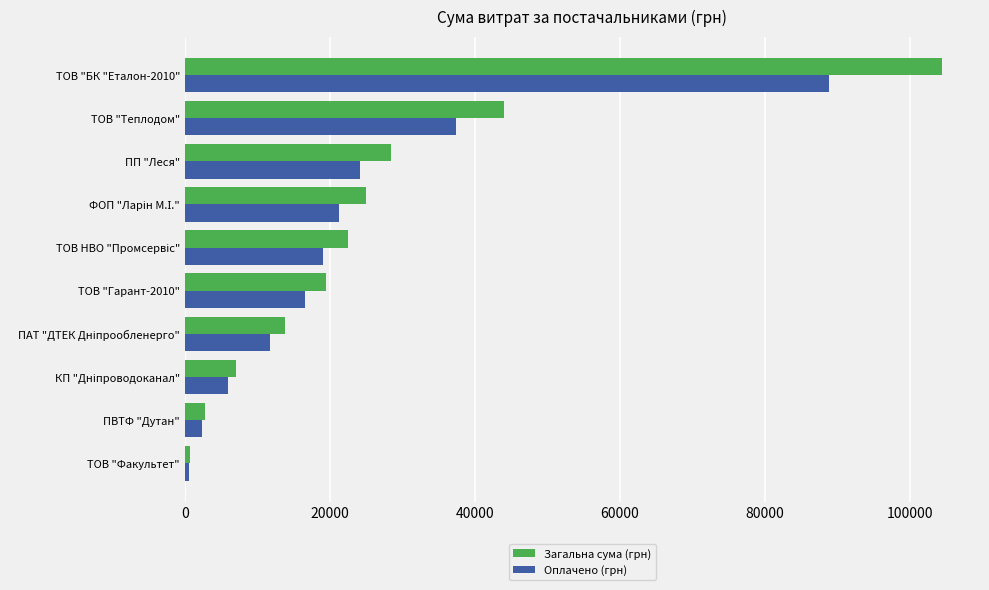

Is it true that Оплачено (грн) equals 24195.8 at ПП "Леся"?

True